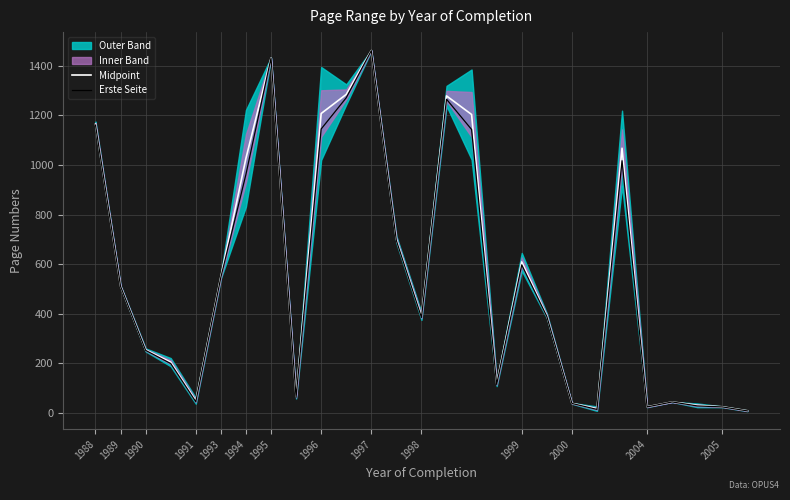

Does the chart have visible grid lines?

Yes